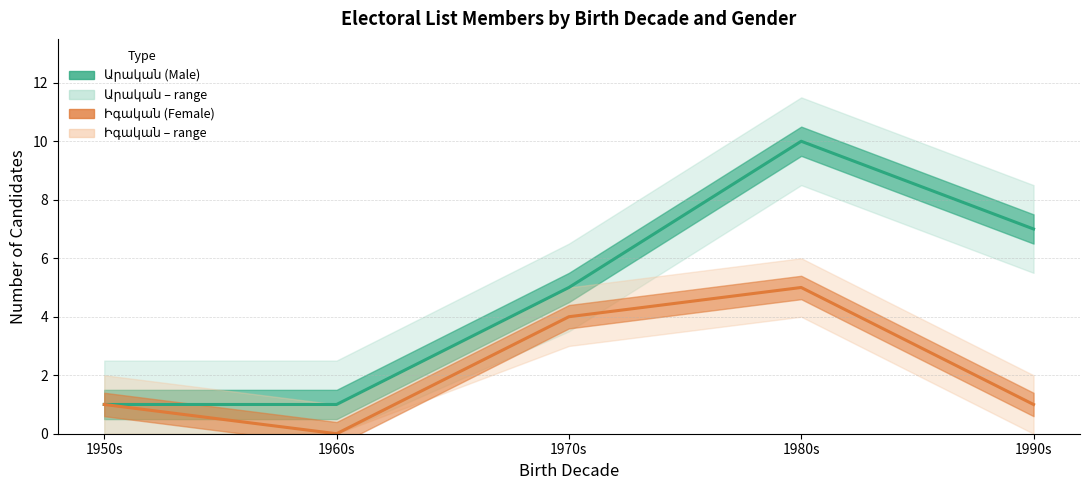

At which category is the sum across all series the highest?

1980s